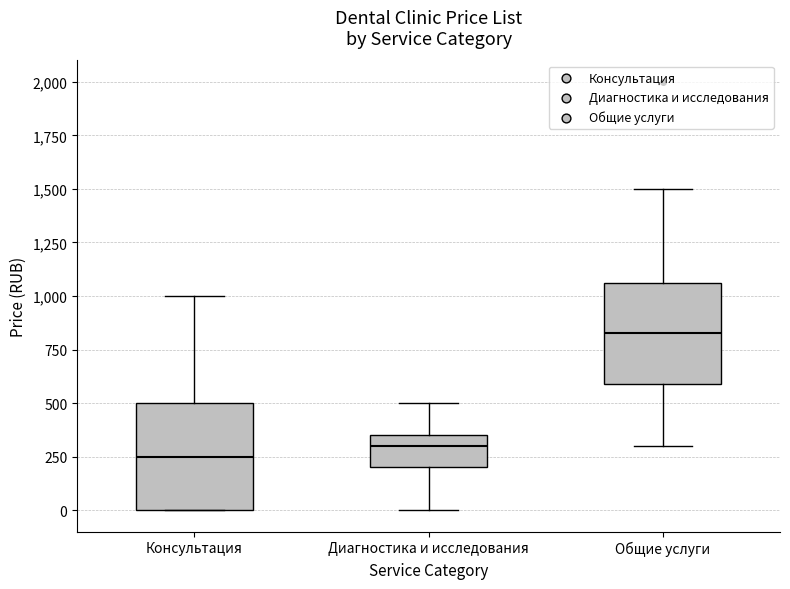

Where is the upper edge of the box for Диагностика и исследования on the y-axis? The values are not printed on the chart, so give them approximately, as read against the axis.

350